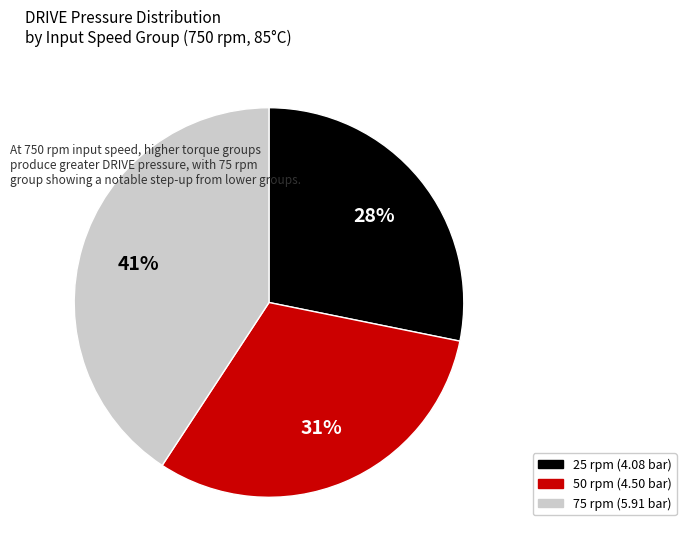

To the nearest percent, what is the average slice percentage?

33%